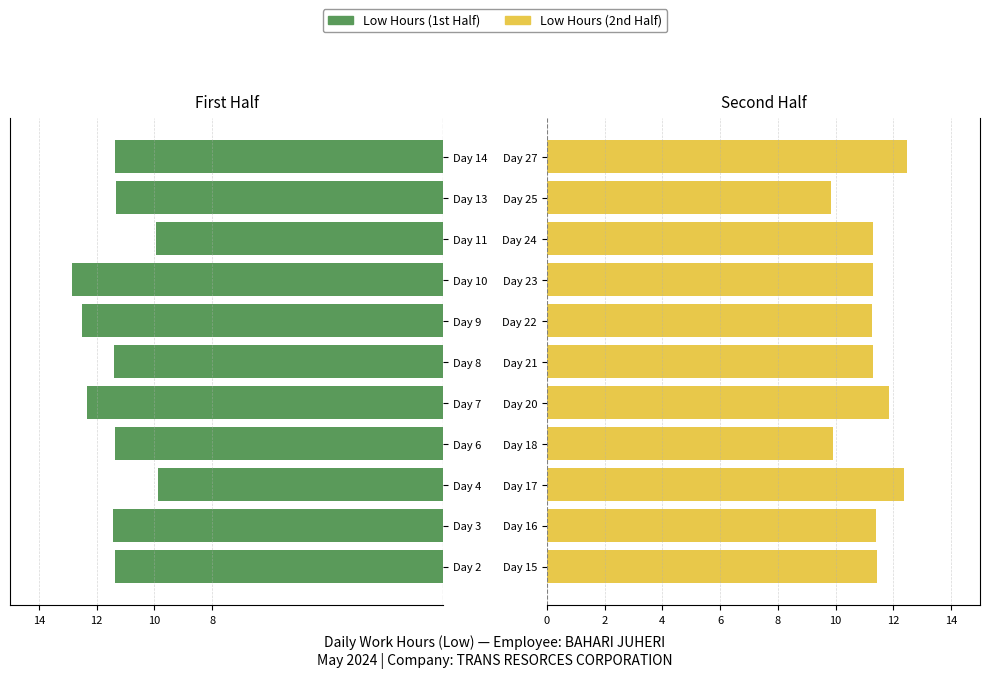

What is the sum of all Start (1st half) values?

-125.8